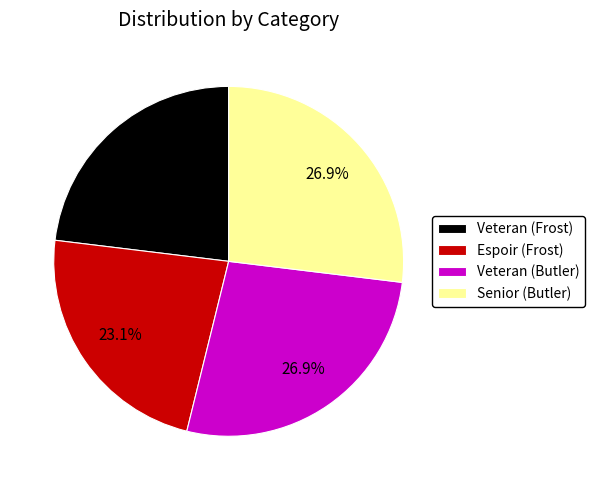

Is it true that Senior (Butler) is 38% of the pie?

False